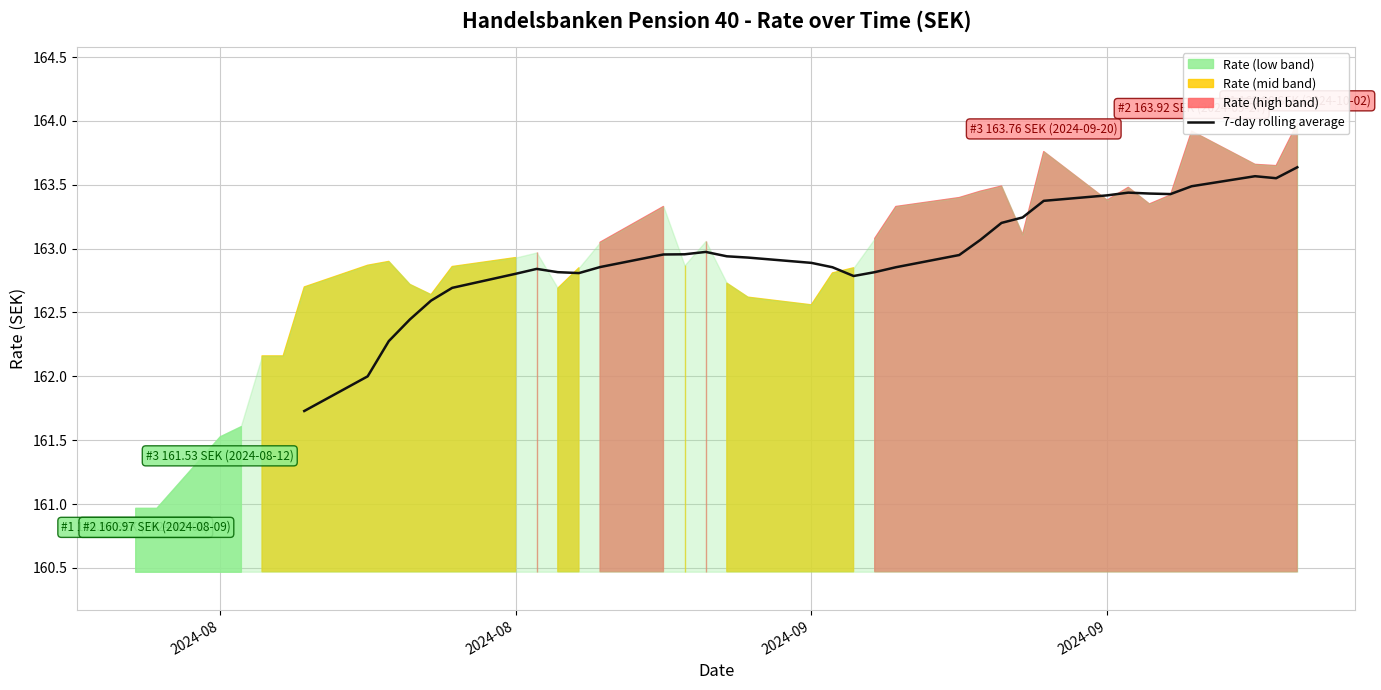

How many interior local valleys (lower than both neighbors) does the data have?

4